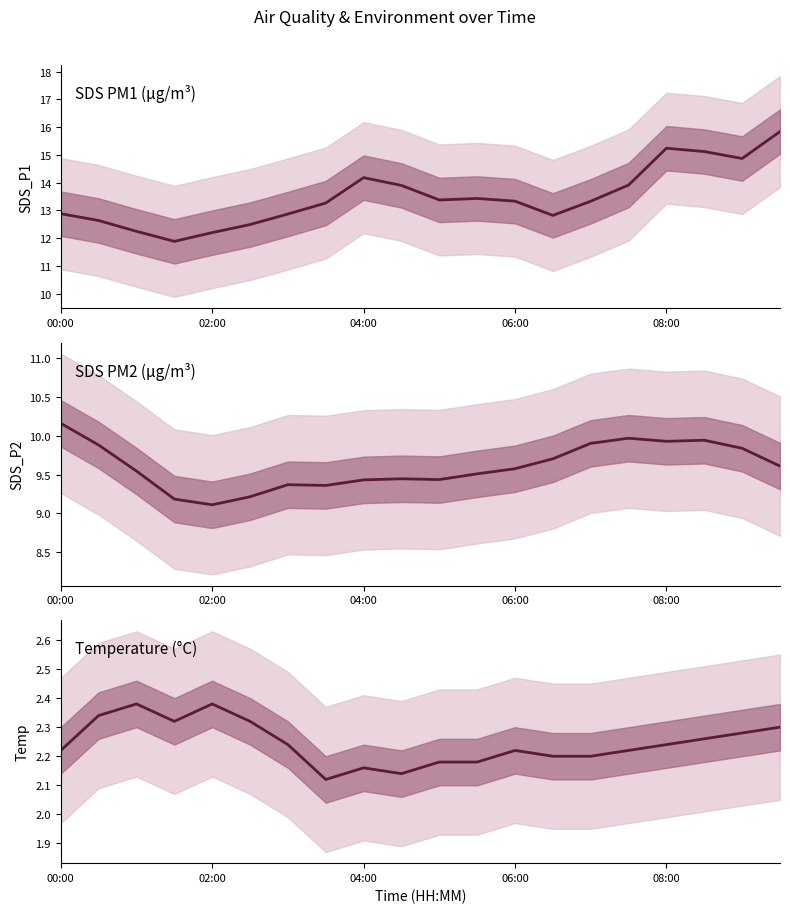

At which category is the sum across all series the highest?

19